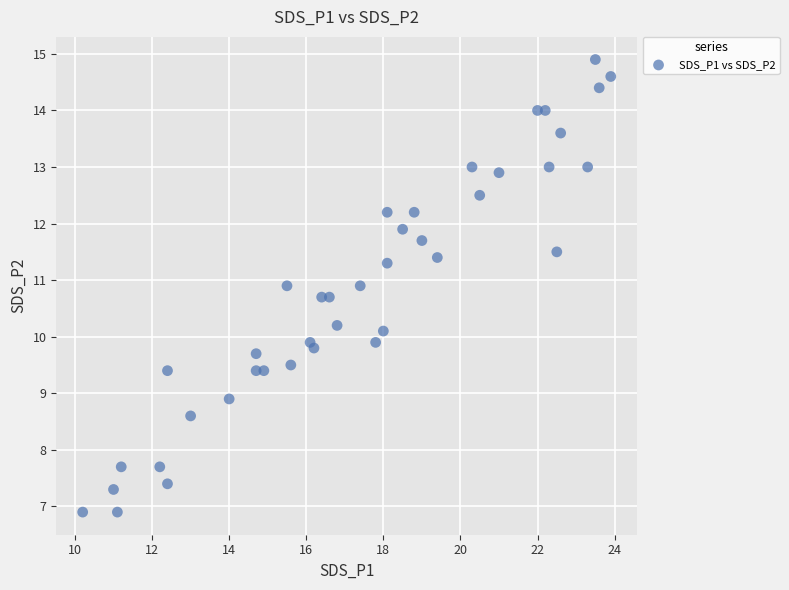

What is the range of Y values (max minus min)?

8.0